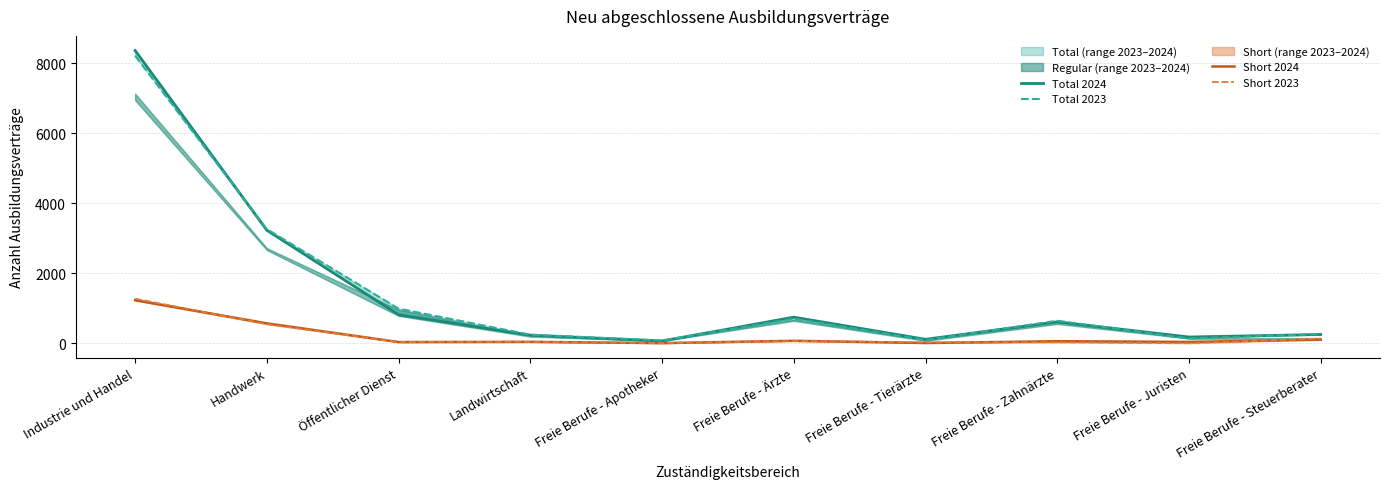

What is the maximum value for Total 2023?

8208